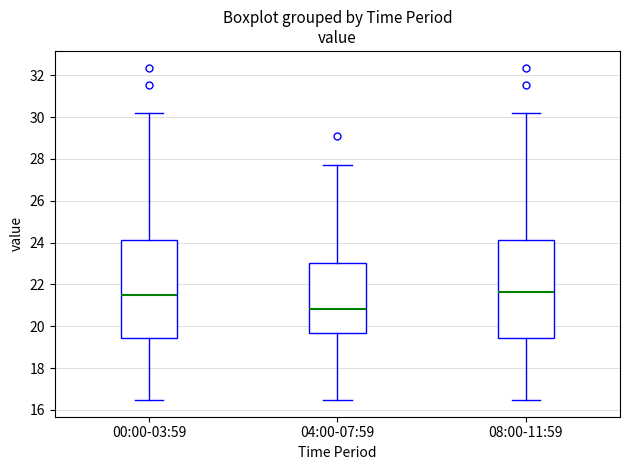

Reading left to right, transcribe this box plot: for each box, give where its median line is, the range the box spans, and where its two whiskers end, as read against the y-axis. The values are not printed on the chart, so give them approximately, as read against the axis.

00:00-03:59: median 21.6, box 19.4 to 24.2, whiskers 16.4 to 30.2
04:00-07:59: median 20.8, box 19.6 to 23.0, whiskers 16.4 to 27.8
08:00-11:59: median 21.6, box 19.4 to 24.2, whiskers 16.4 to 30.2